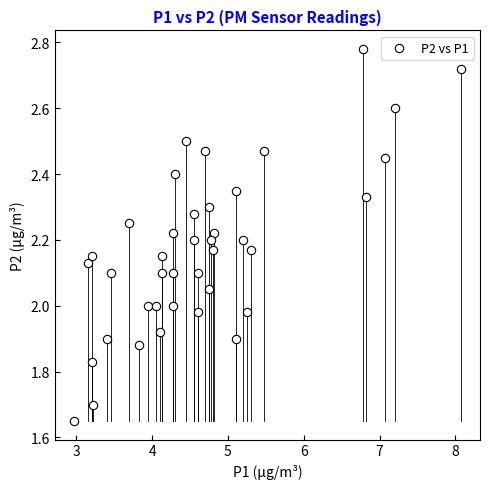

What is the range of X values (max minus min)?

5.1